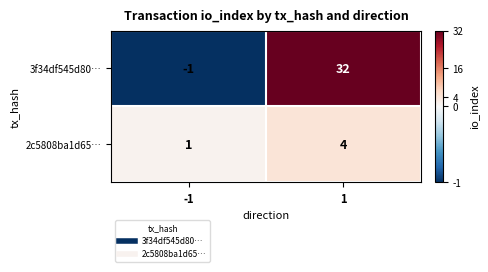

What is the difference between the 2c5808ba1d65… values at -1 and 1?

3